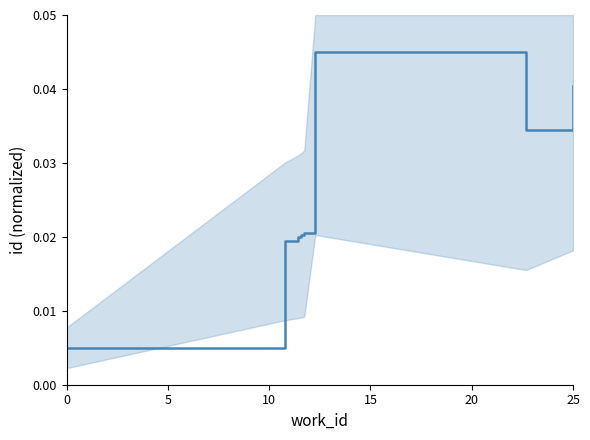

True or false: the data shows 0.1 at 7.

False